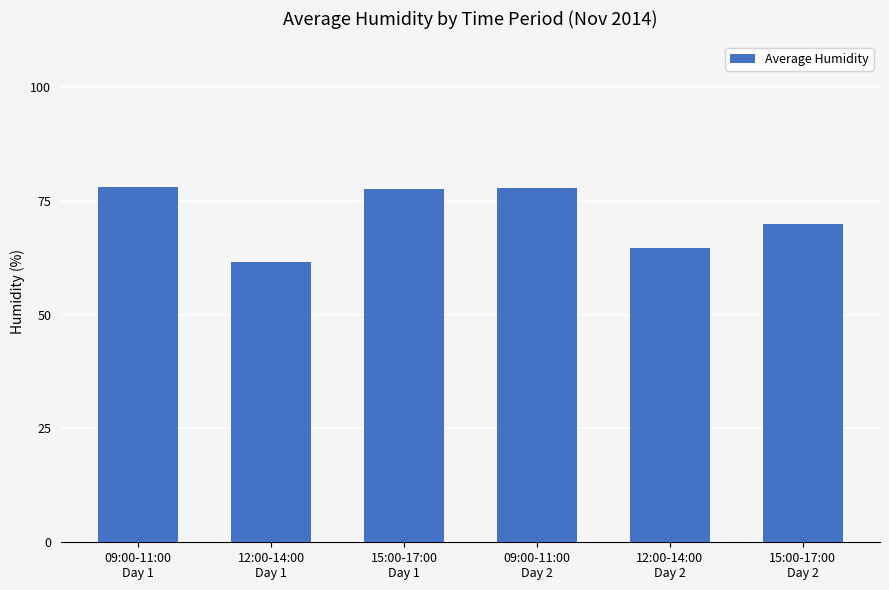

What is the value of the 4th bar from the left?

77.8